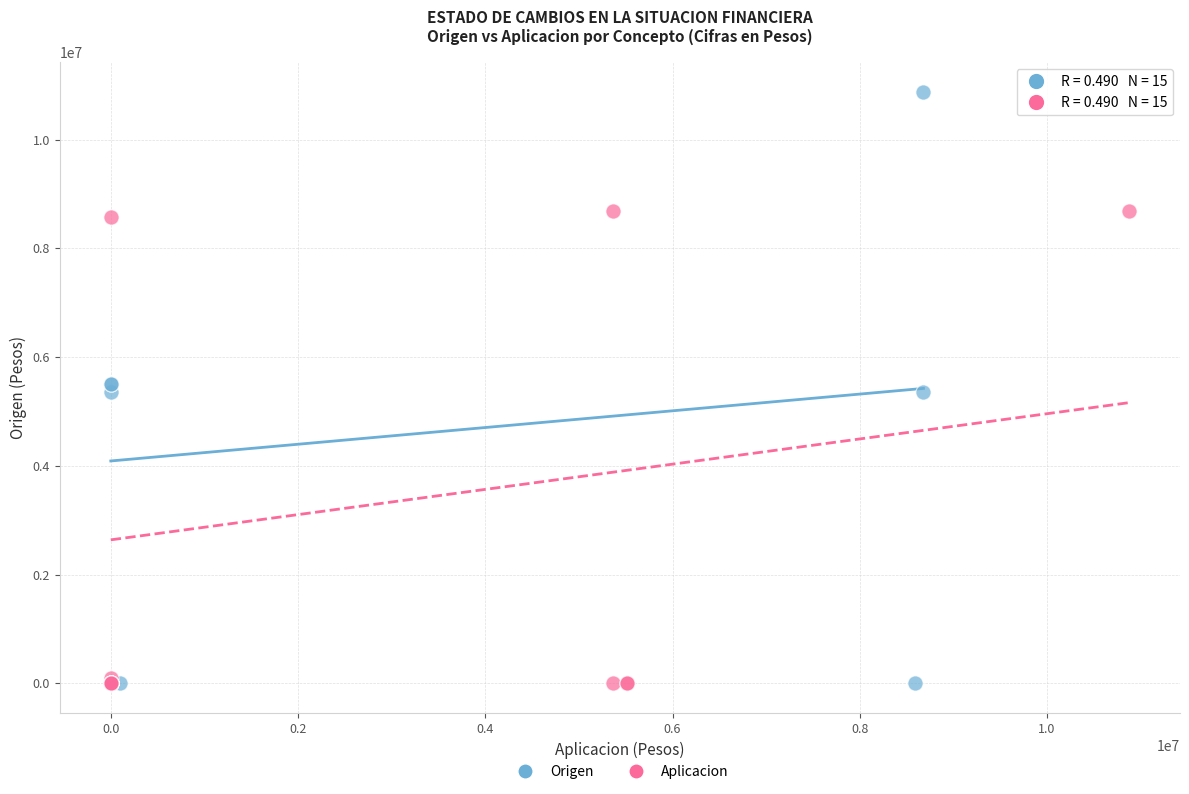

Which series has the widest spread of Y values?

Origen